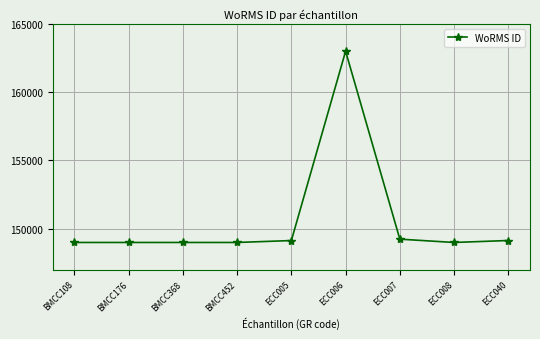

What is the label of the 8th point from the right?

BMCC176